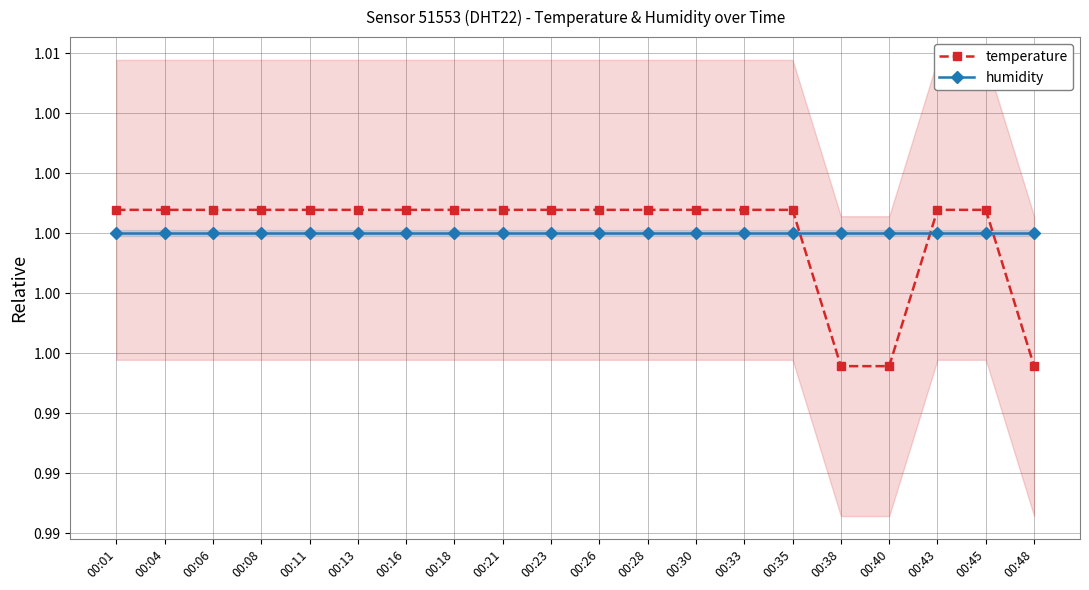

Reading right to left, list all the values displayed in this chart.

temperature: 1.0	1.0	1.0	1.0	1.0	1.0	1.0	1.0	1.0	1.0	1.0	1.0	1.0	1.0	1.0	1.0	1.0	1.0	1.0	1.0
humidity: 1.0	1.0	1.0	1.0	1.0	1.0	1.0	1.0	1.0	1.0	1.0	1.0	1.0	1.0	1.0	1.0	1.0	1.0	1.0	1.0